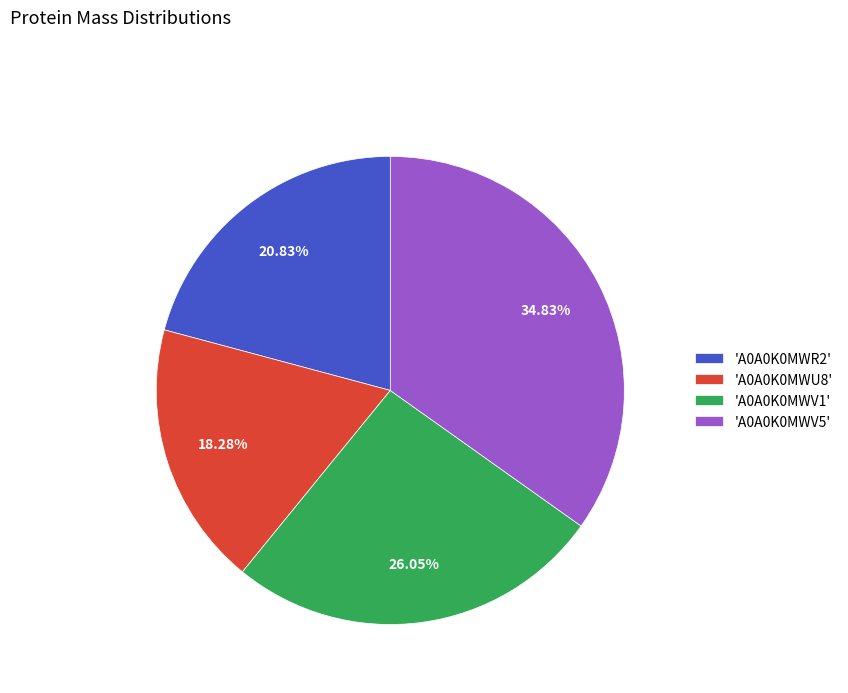

Approximately how many times larger is the value at 'A0A0K0MWV1' compared to 'A0A0K0MWV5'?

0.7